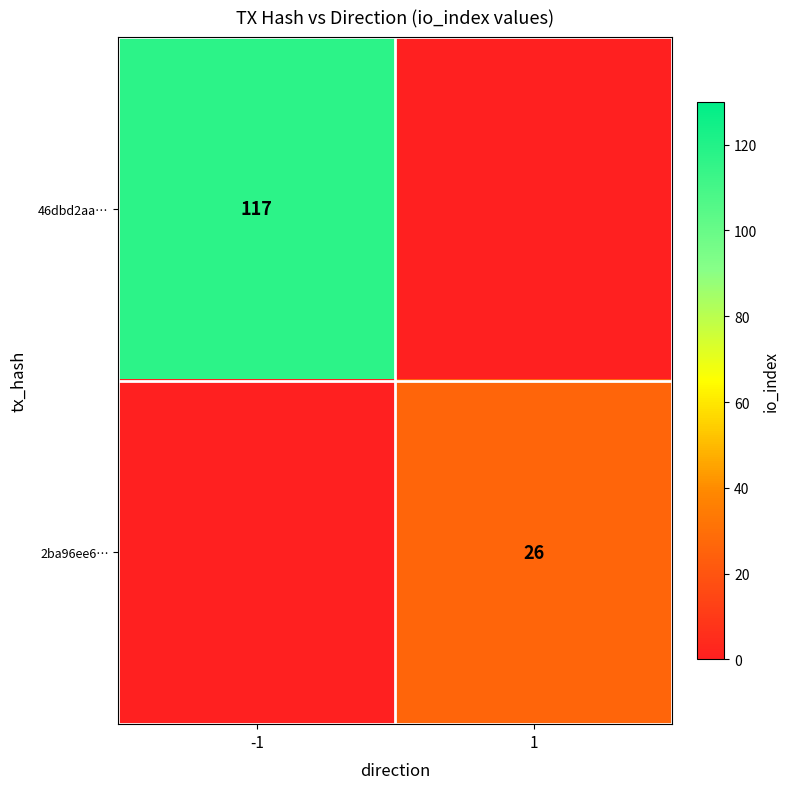

The value of 46dbd2aa… at -1 is 179. True or false?

False